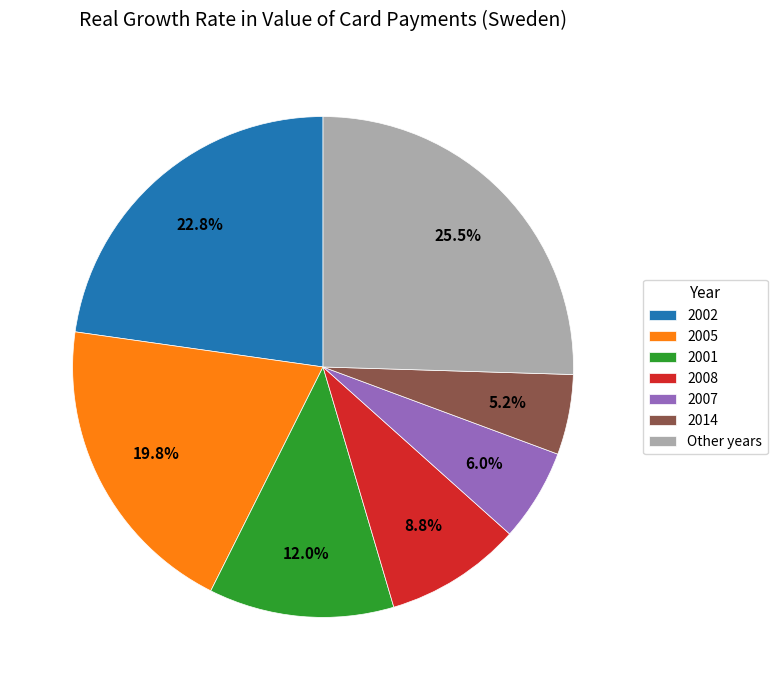

What percentage is NOT represented by 2008?

91.2%